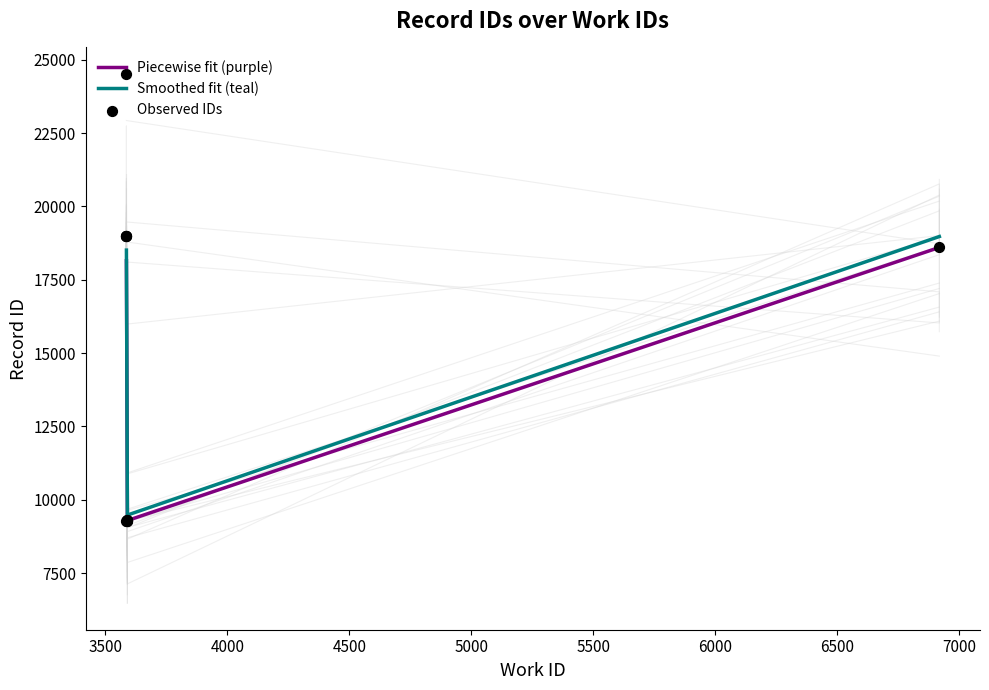

Approximately how many times larger is the value at 3590 compared to 3586?

0.5